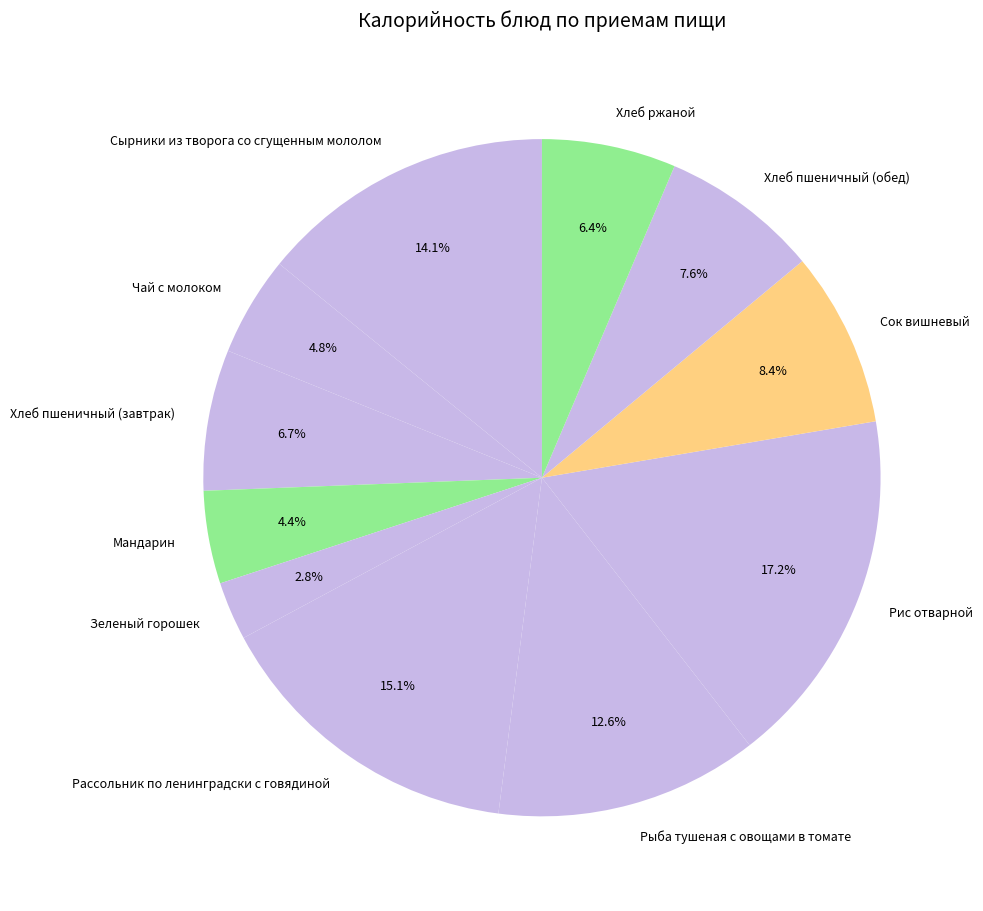

Which category has the biggest portion of the pie?

Рис отварной